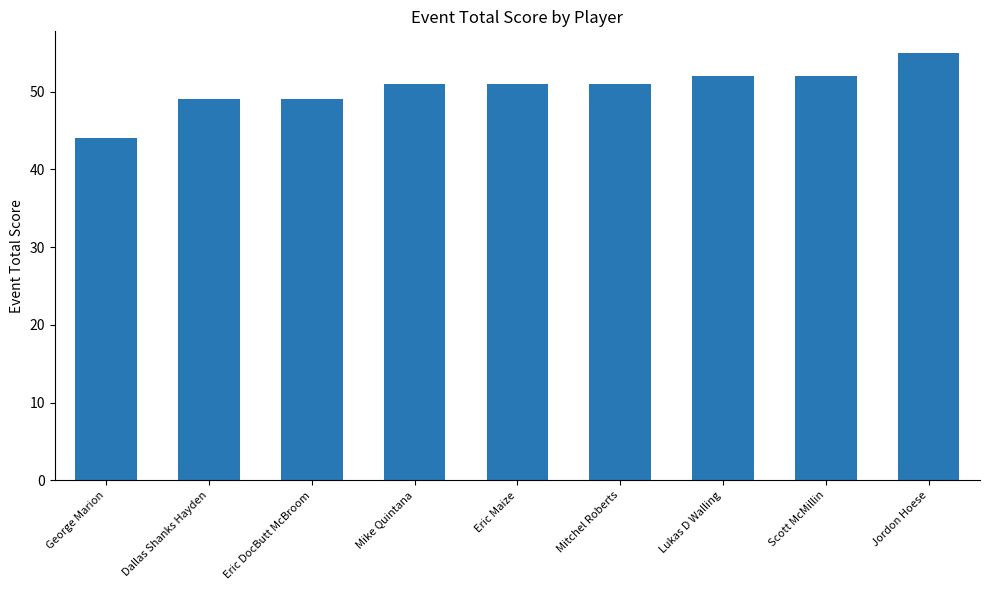

Reading right to left, transcribe all the data shown in this chart.

55	52	52	51	51	51	49	49	44